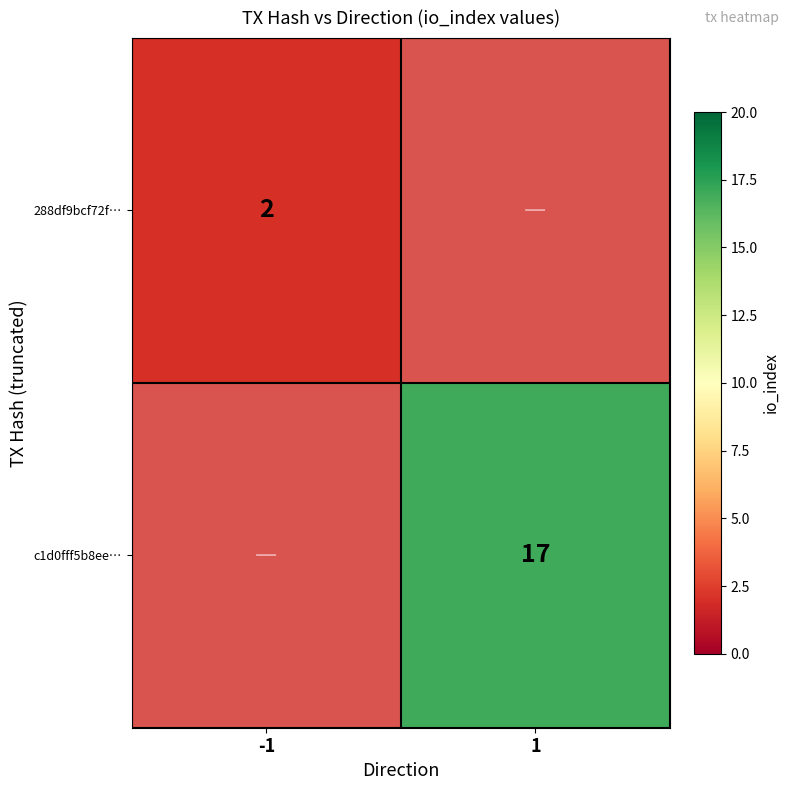

The c1d0fff5b8ee… series shows 17 at 1. True or false?

True